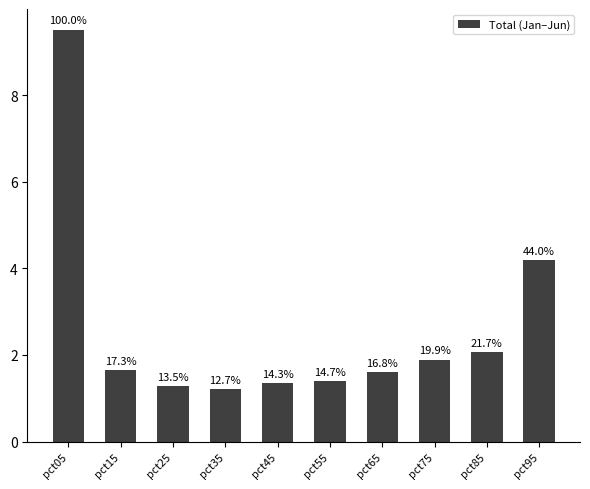

Does the chart contain any negative values?

No